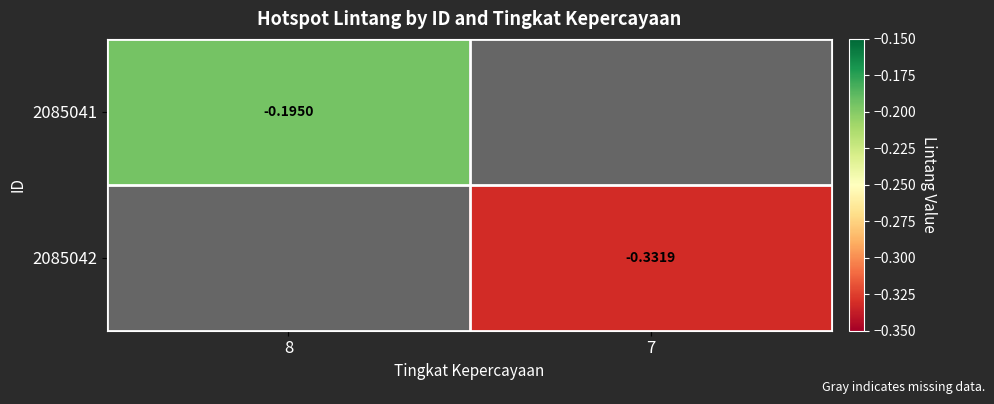

List the labels in order of 2085042 value, largest first.

8, 7